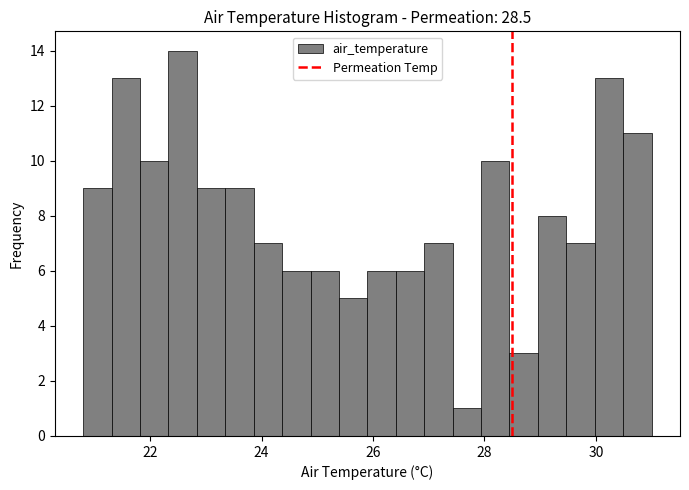

Read against the x-axis, roughly where is the centre of the tallest bar?

22.6